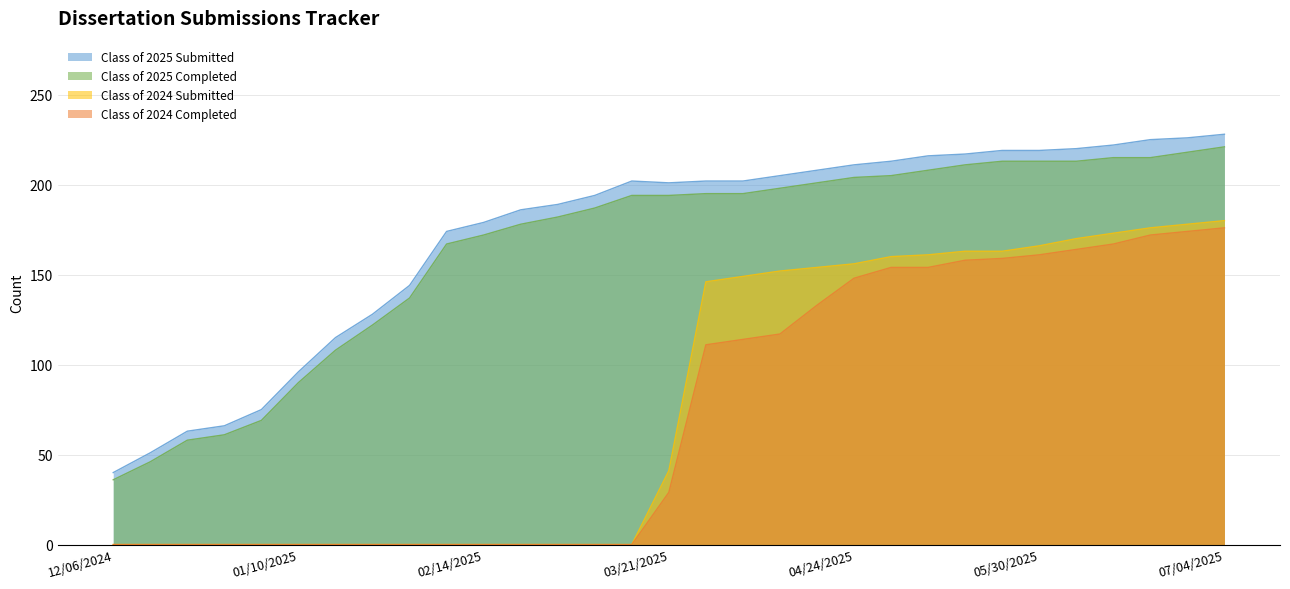

Count the number of data series in this chart.

4